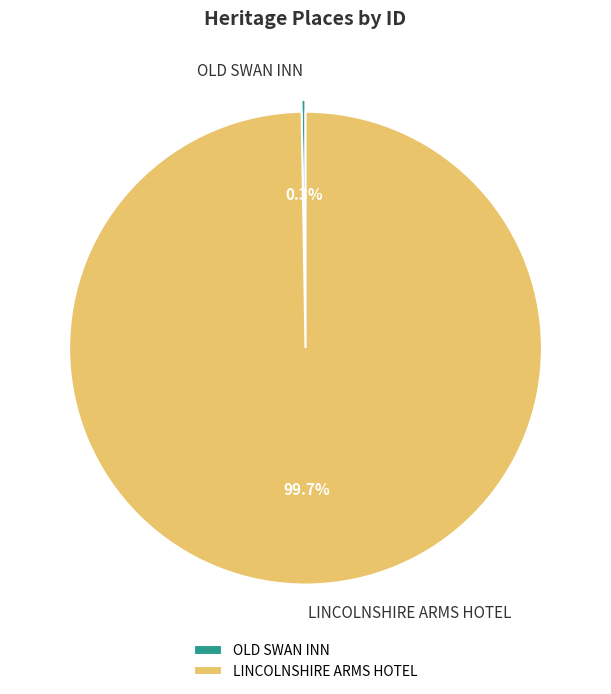

What is the largest slice in the pie chart?

LINCOLNSHIRE ARMS HOTEL